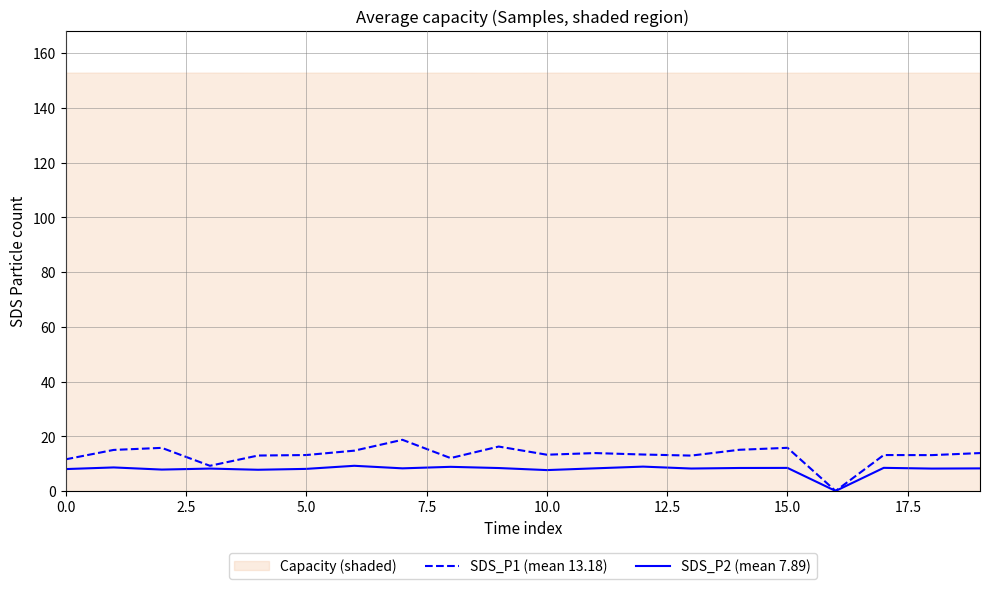

What is the value of the SDS_P1 (mean 13.18) point at the 14th from the left?

12.9